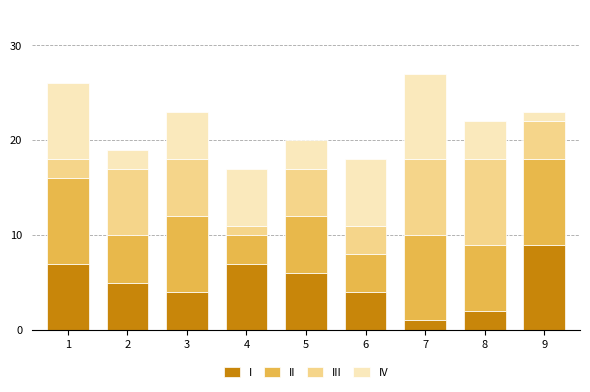

What is the sum of all I values?

45